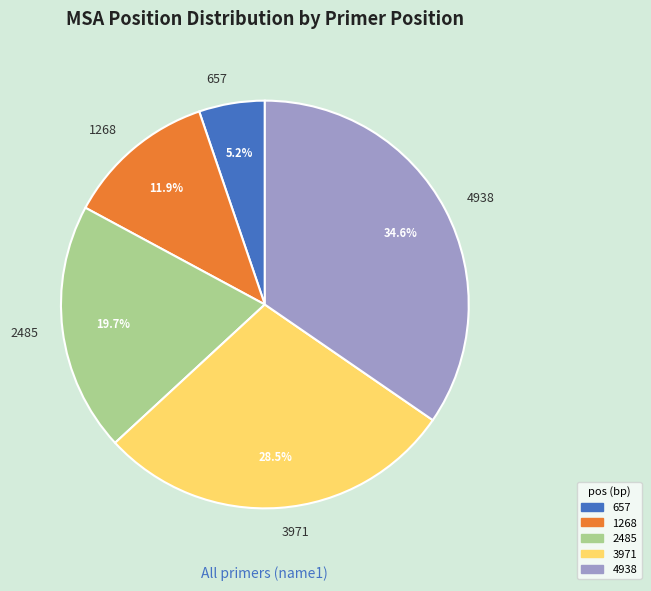

Rank the categories by value from highest to lowest.

4938, 3971, 2485, 1268, 657